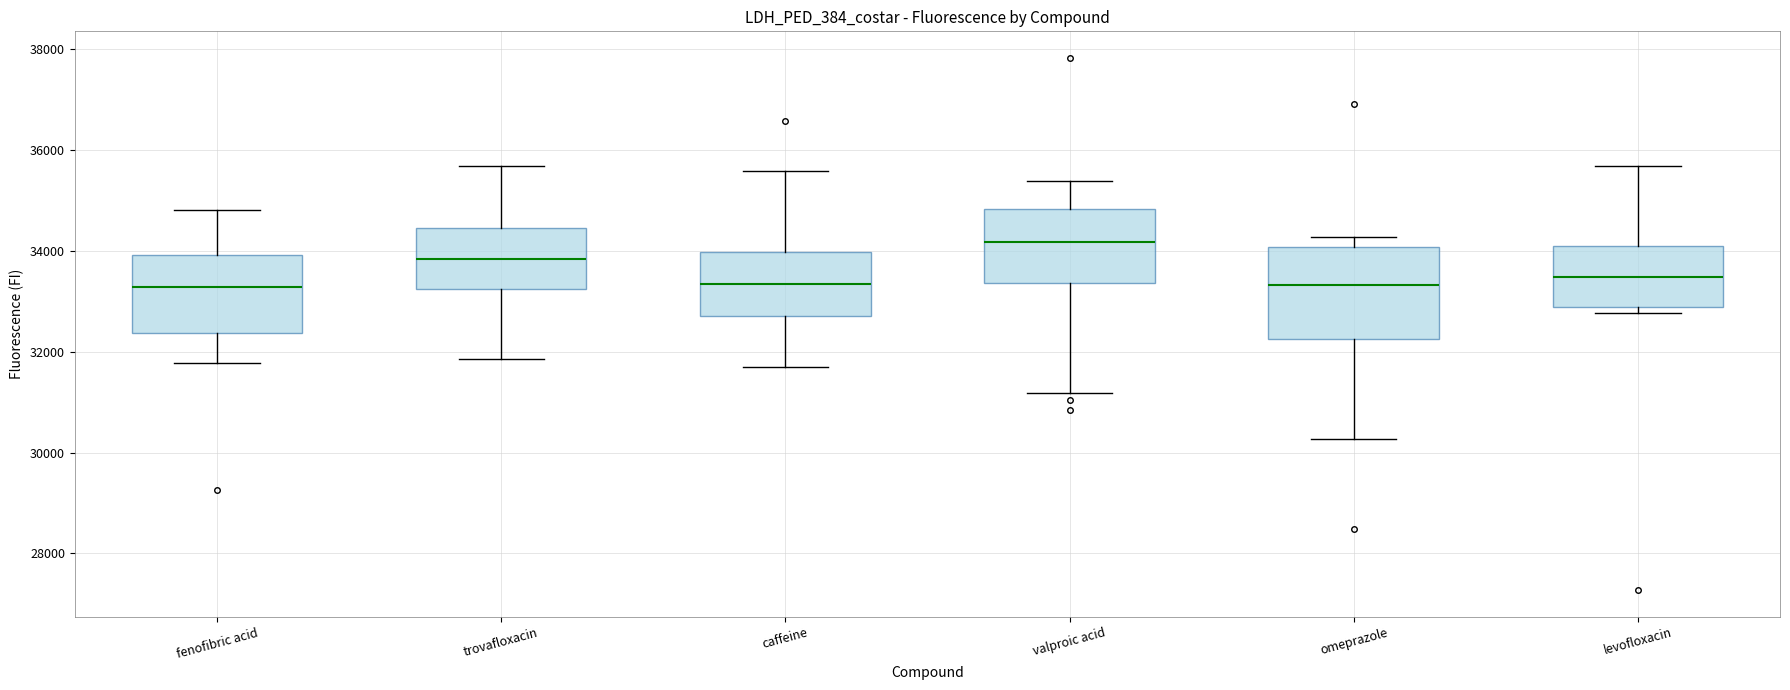

Reading left to right, read every box against the y-axis: the position of its median line, the range the box covers, and the ends of its whiskers. The values are not printed on the chart, so give them approximately, as read against the axis.

fenofibric acid: median 33200, box 32400 to 34000, whiskers 31800 to 34800
trovafloxacin: median 33800, box 33200 to 34400, whiskers 31800 to 35600
caffeine: median 33400, box 32800 to 34000, whiskers 31600 to 35600
valproic acid: median 34200, box 33400 to 34800, whiskers 31200 to 35400
omeprazole: median 33400, box 32200 to 34000, whiskers 30200 to 34200
levofloxacin: median 33400, box 32800 to 34200, whiskers 32800 (just below the box's lower edge) to 35600